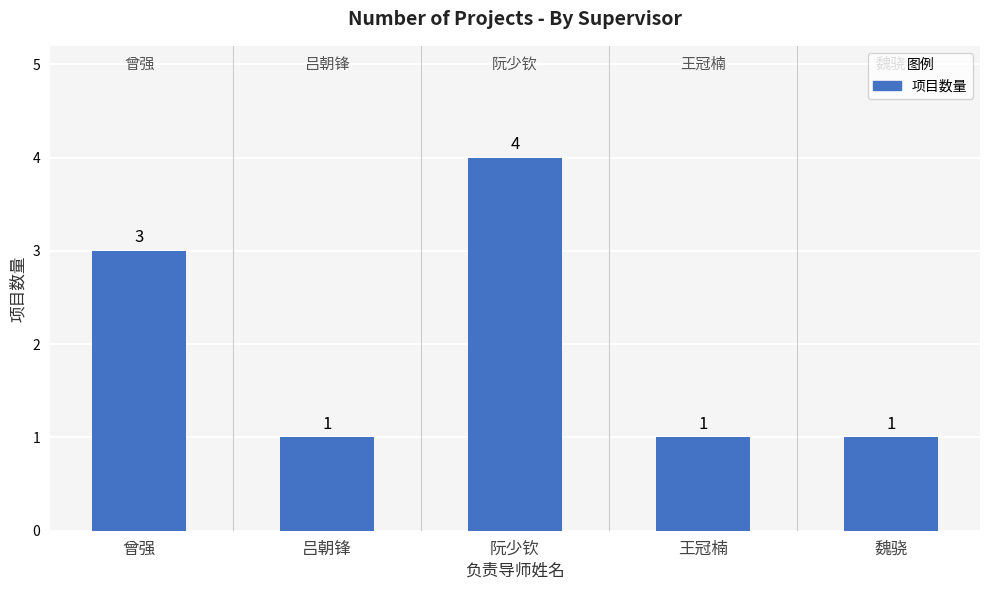

Reading right to left, list all the values displayed in this chart.

1	1	4	1	3